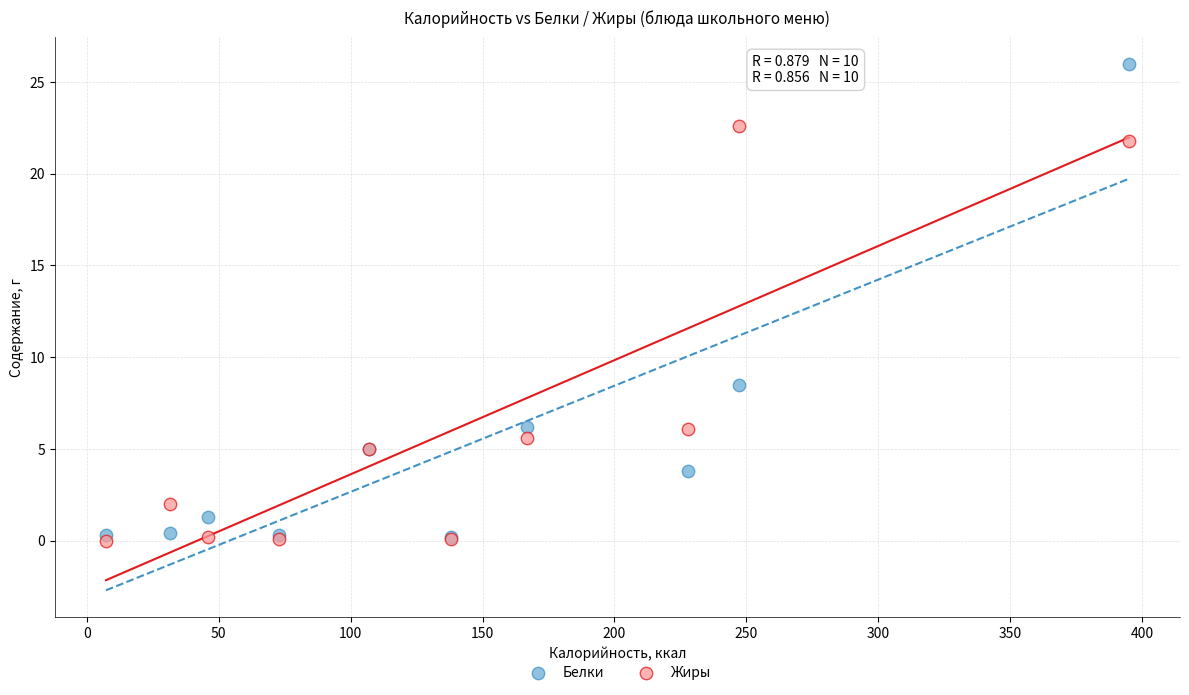

What are all the series names shown in the legend?

Белки, Жиры